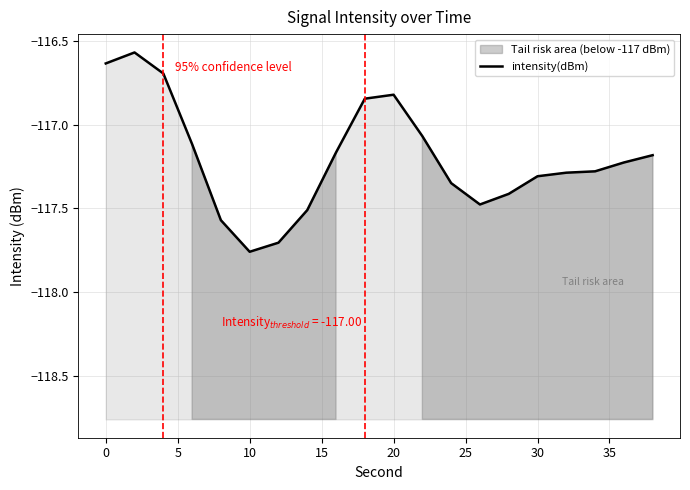

Reading left to right, list all the values displayed in this chart.

-116.6	-116.6	-116.7	-117.1	-117.6	-117.8	-117.7	-117.5	-117.2	-116.8	-116.8	-117.1	-117.3	-117.5	-117.4	-117.3	-117.3	-117.3	-117.2	-117.2